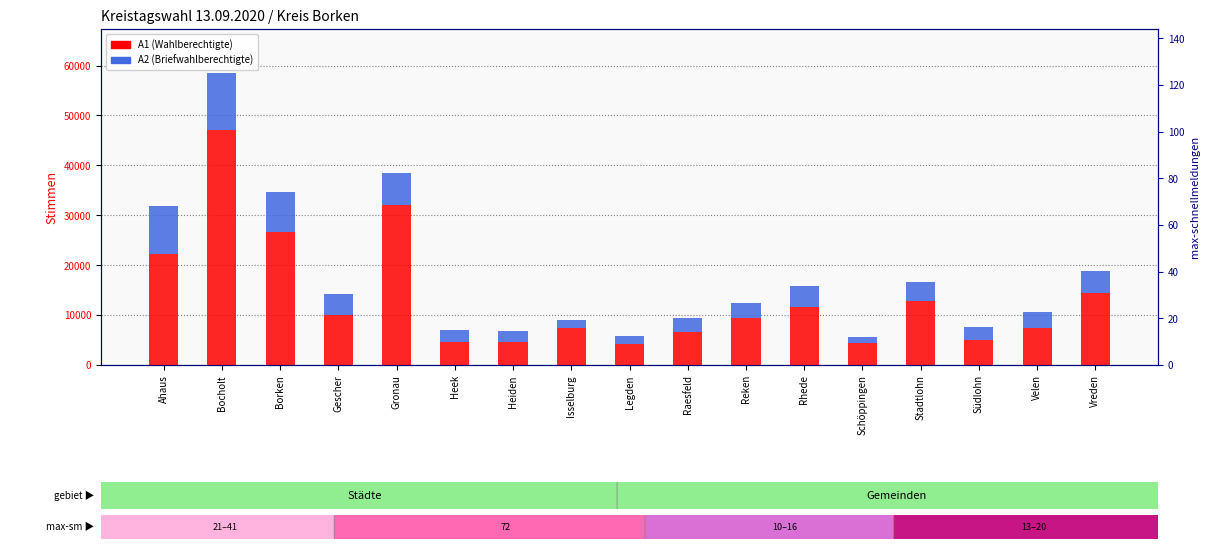

Which series has the largest total across all categories?

A1 (Wahlberechtigte)